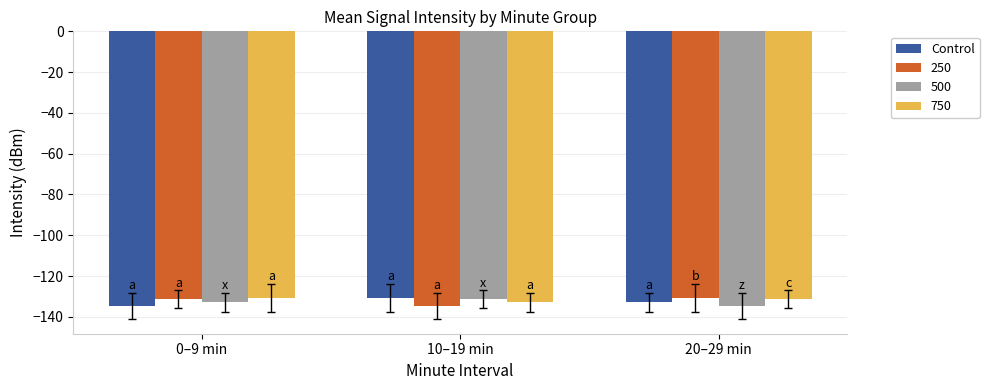

At which label does 250 reach its minimum?

10–19 min